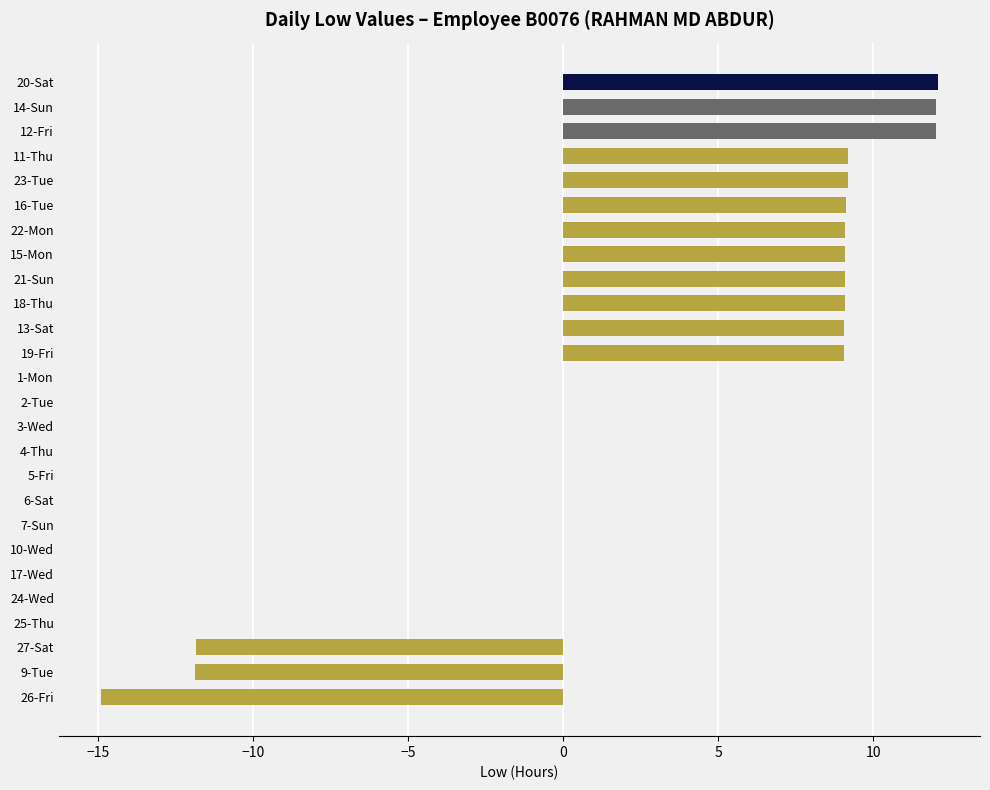

Which has a higher value, 3-Wed or 20-Sat?

20-Sat